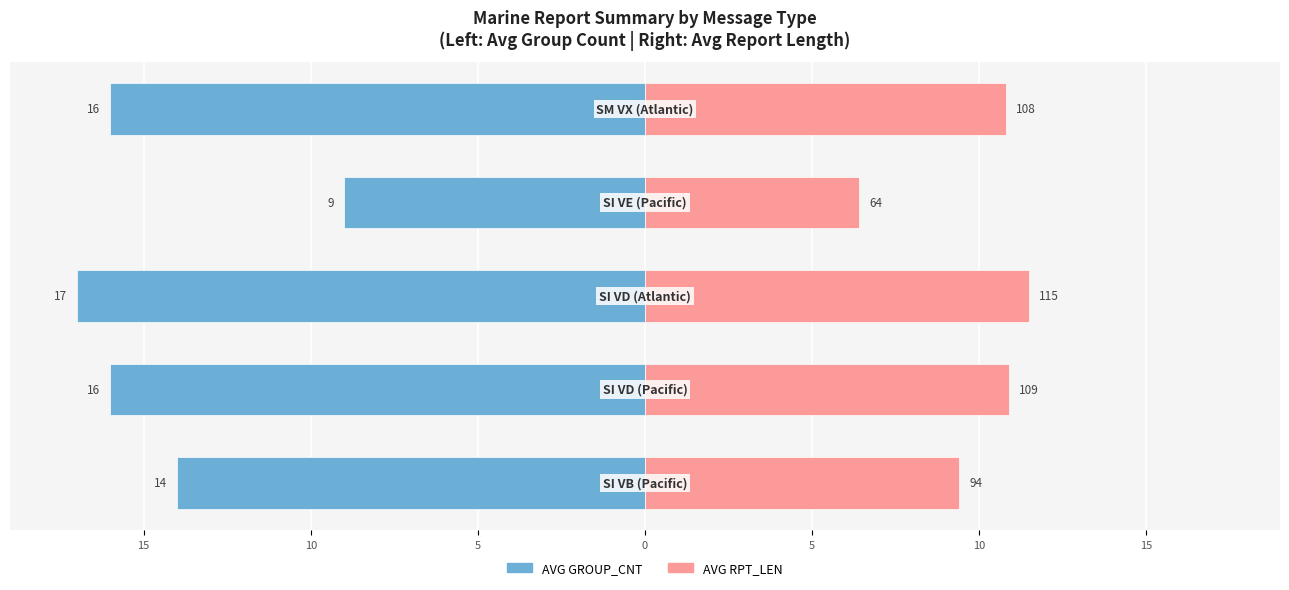

Which series changed the most between 5 and 5?

AVG GROUP_CNT